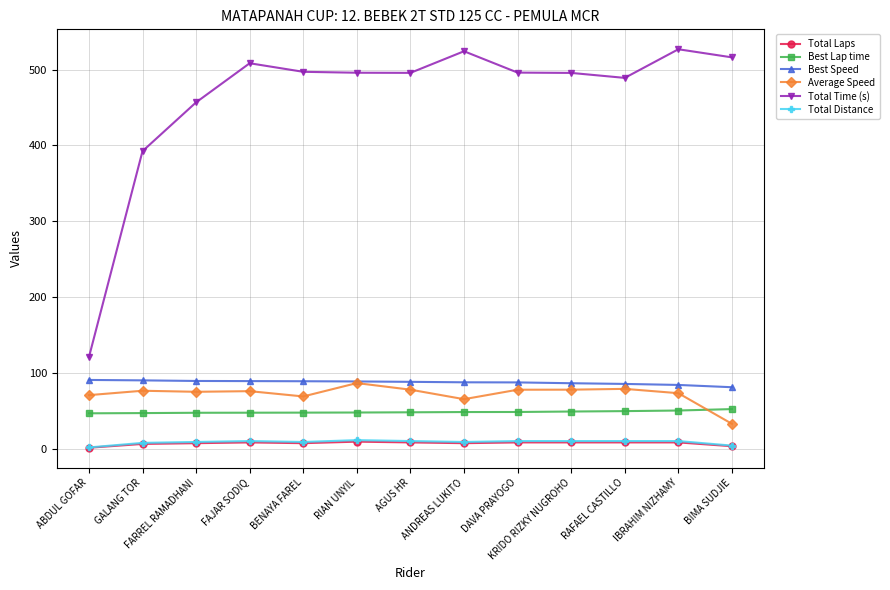

What is the difference between the maximum and minimum values in the Best Lap time series?

5.6